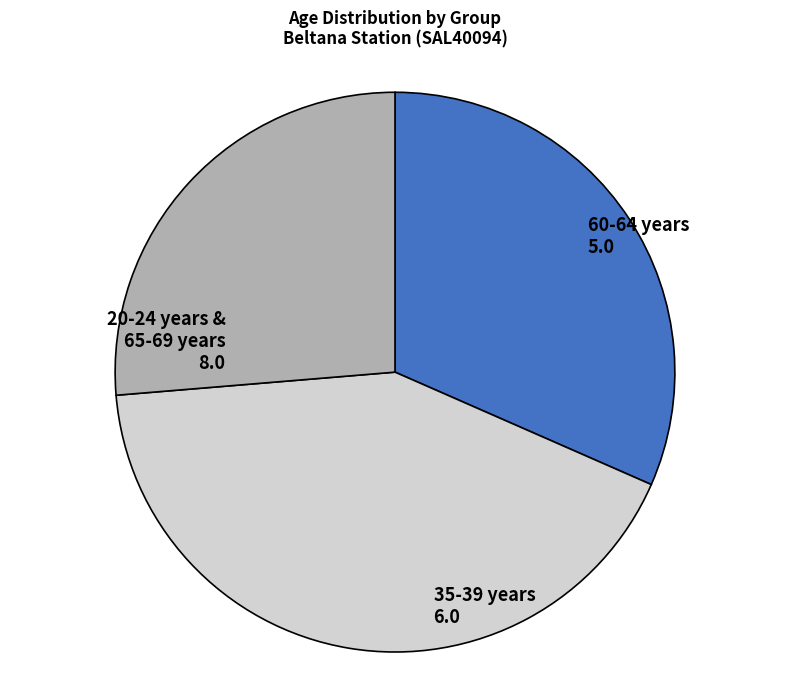

Does any single category account for the majority?

No